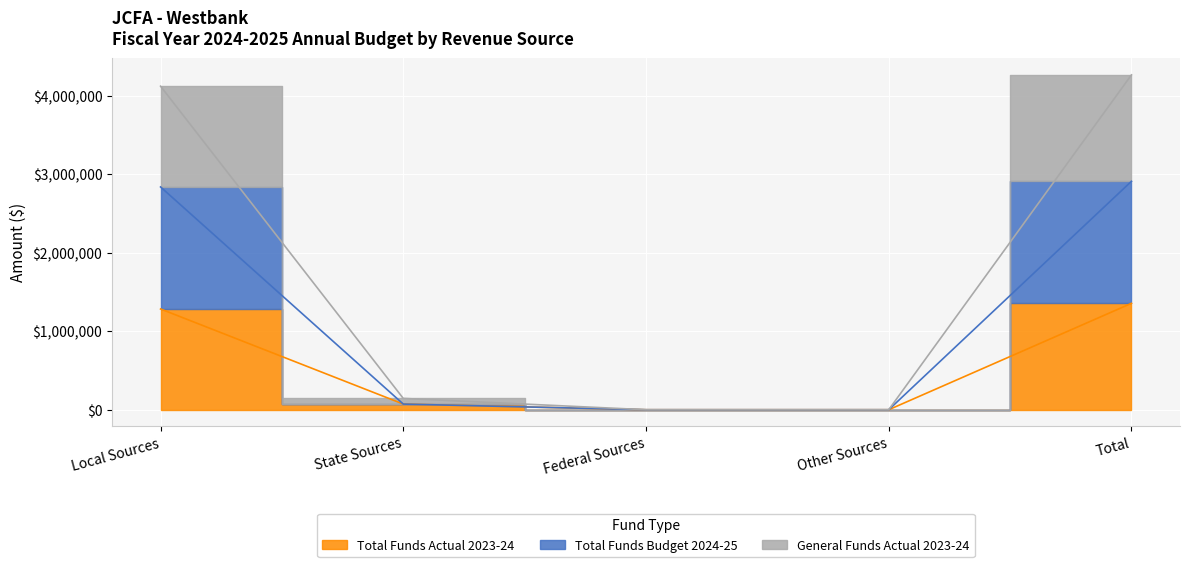

Which series changed the most between Local Sources and Other Sources?

General Funds Actual 2023-24